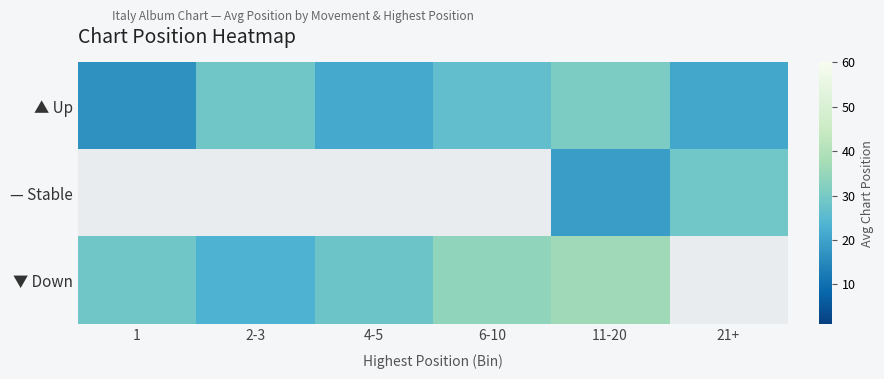

What is the greatest value displayed?

36.4